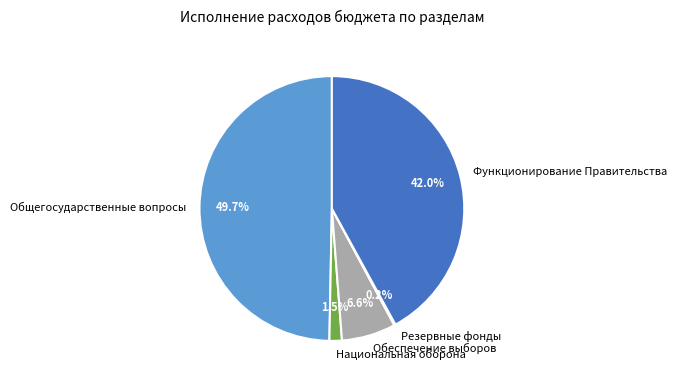

Which slice is the largest?

Общегосударственные вопросы